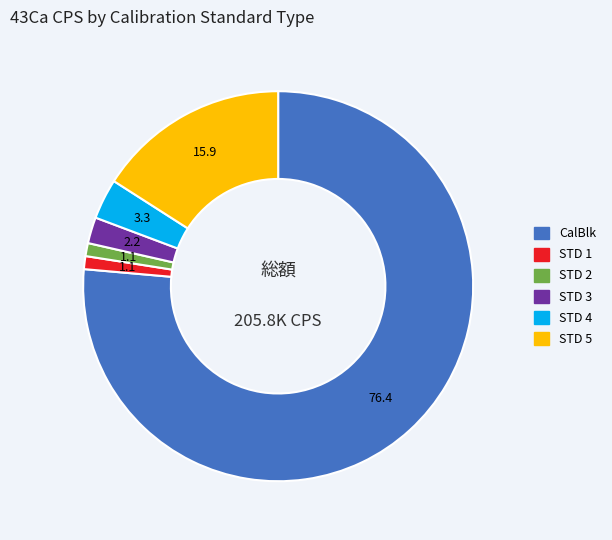

Do CalBlk and STD 4 together represent more than half of the pie?

Yes